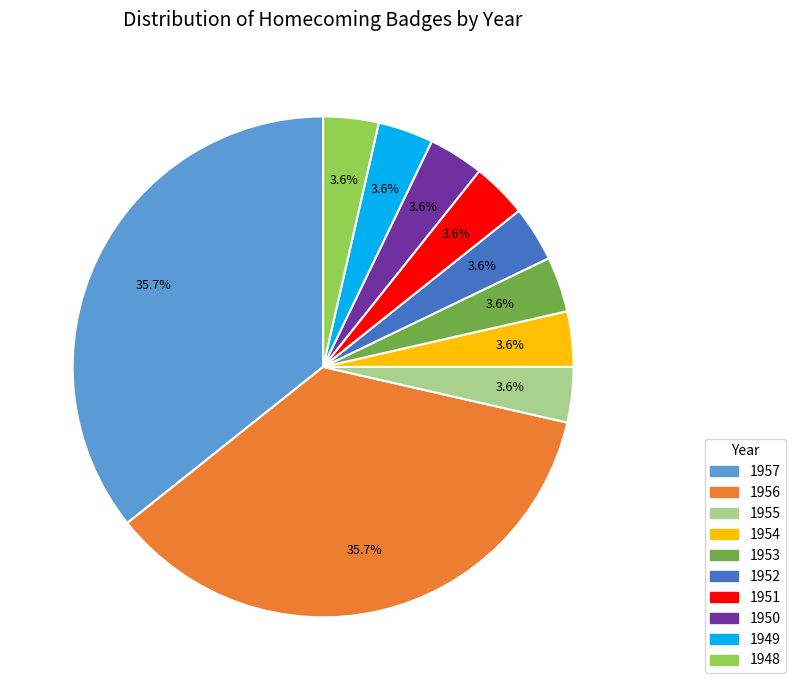

Is it true that 1948 is 4% of the pie?

True